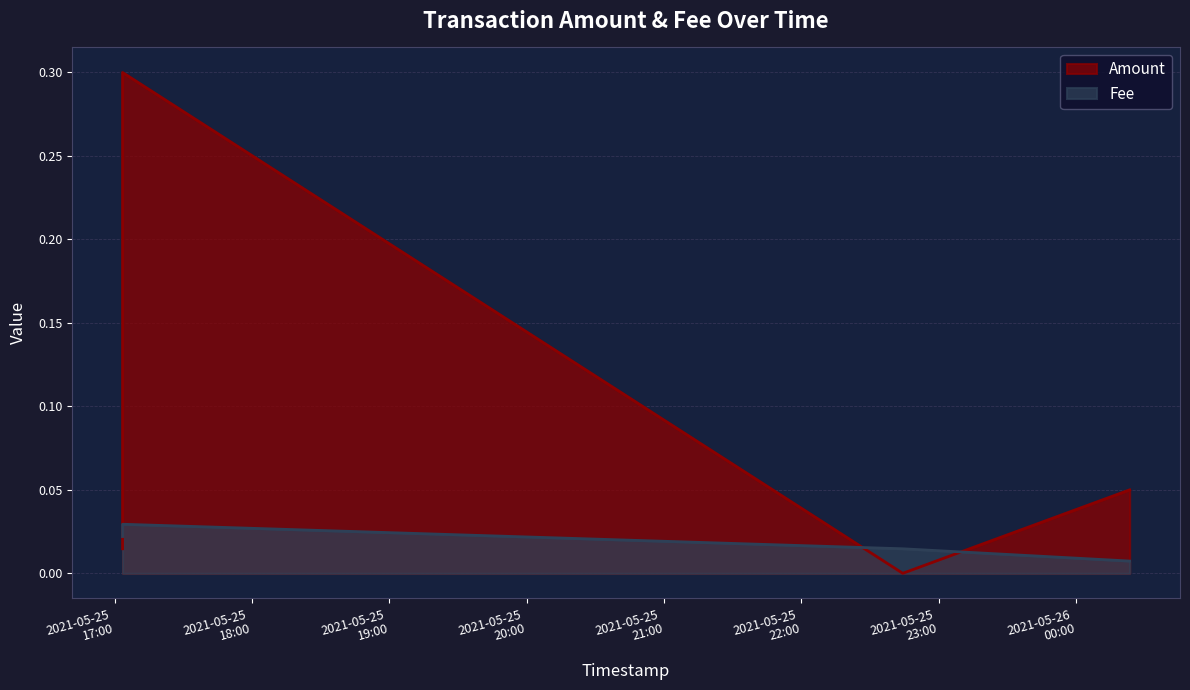

Reading right to left, list all the values displayed in this chart.

Amount: 2021-05-26 00:23:23=0.1	2021-05-25 22:44:16=0.0	2021-05-25 17:03:26=0.3	2021-05-25 17:03:26=0.0
Fee: 2021-05-26 00:23:23=0.0	2021-05-25 22:44:16=0.0	2021-05-25 17:03:26=0.0	2021-05-25 17:03:26=0.0